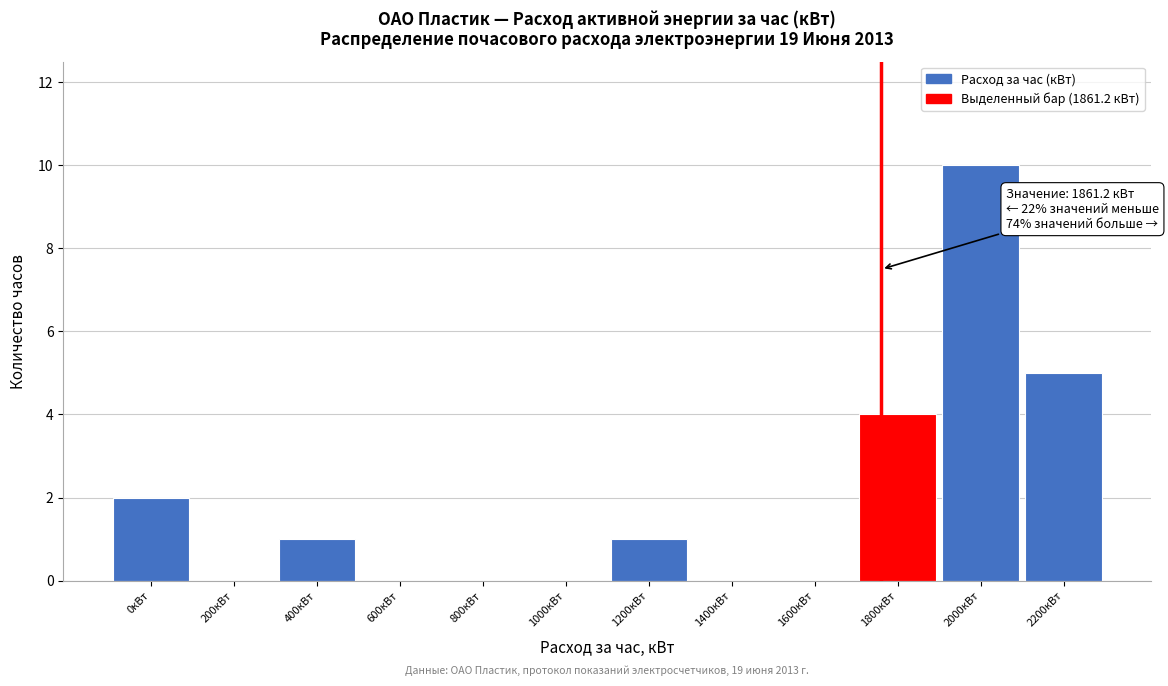

Reading left to right, transcribe all the data shown in this chart.

0кВт=2	200кВт=0	400кВт=1	600кВт=0	800кВт=0	1000кВт=0	1200кВт=1	1400кВт=0	1600кВт=0	1800кВт=4	2000кВт=10	2200кВт=5